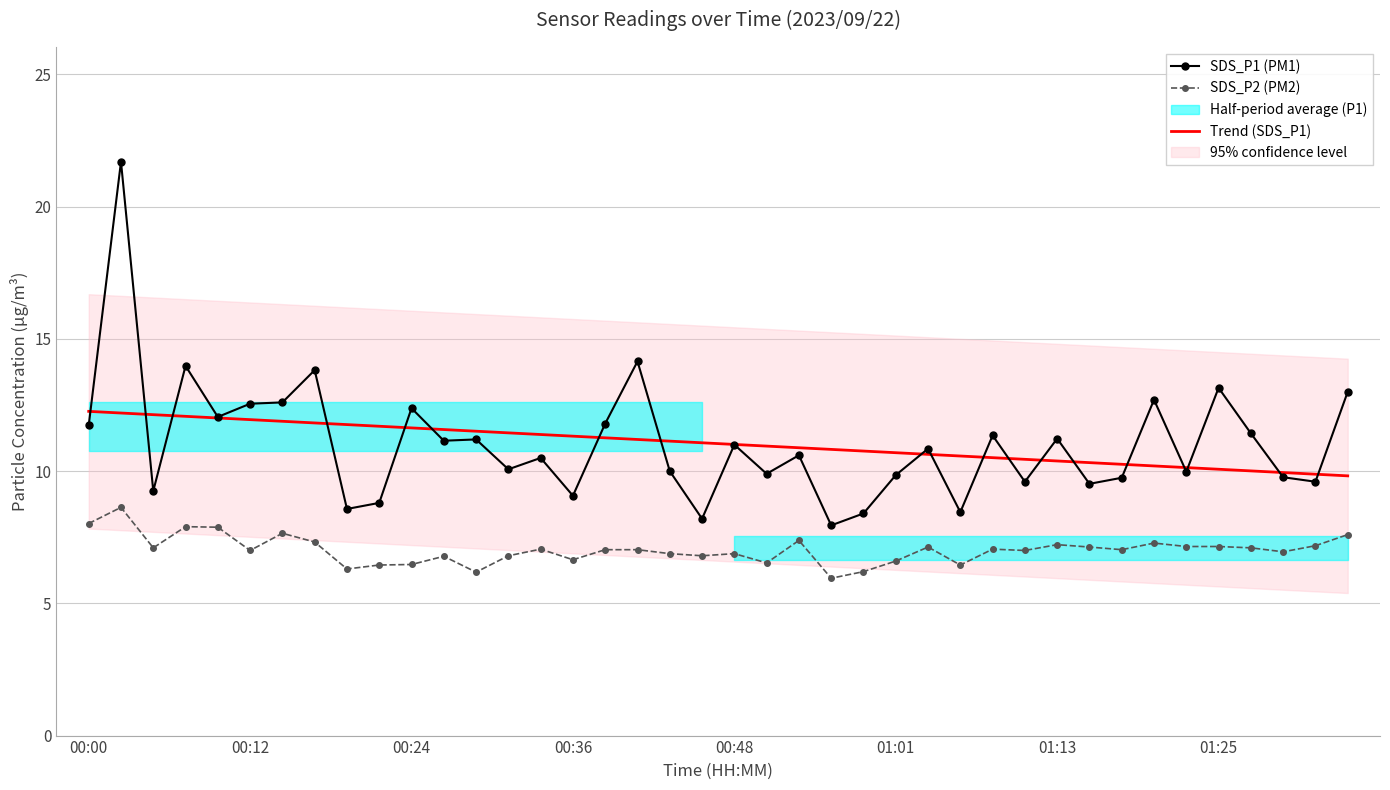

How many intersections are there between SDS_P1 (PM1) and Trend (SDS_P1)?

19